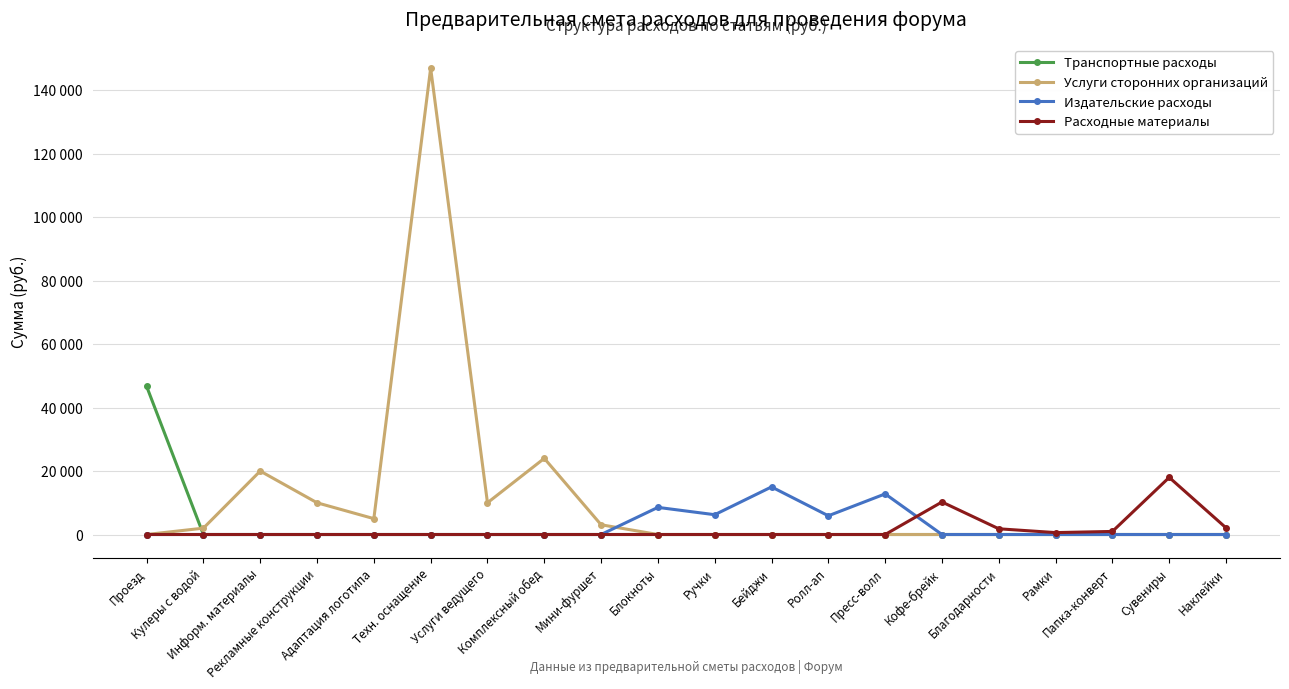

What is the highest value of the Услуги сторонних организаций series?

147000.0